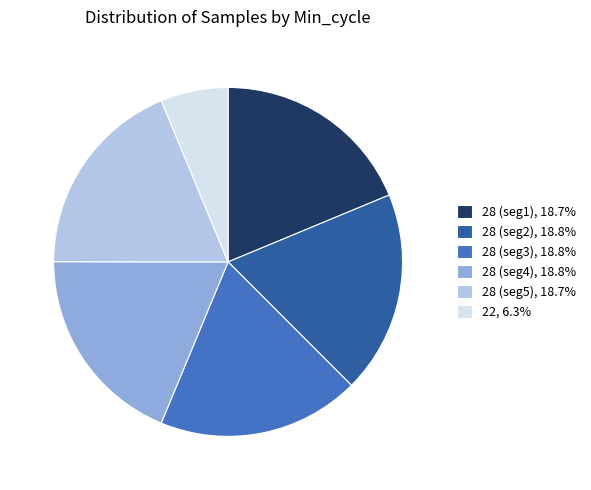

What is the ratio of the value at 28 (seg3), 18.8% to the value at 28 (seg4), 18.8%?

1.0